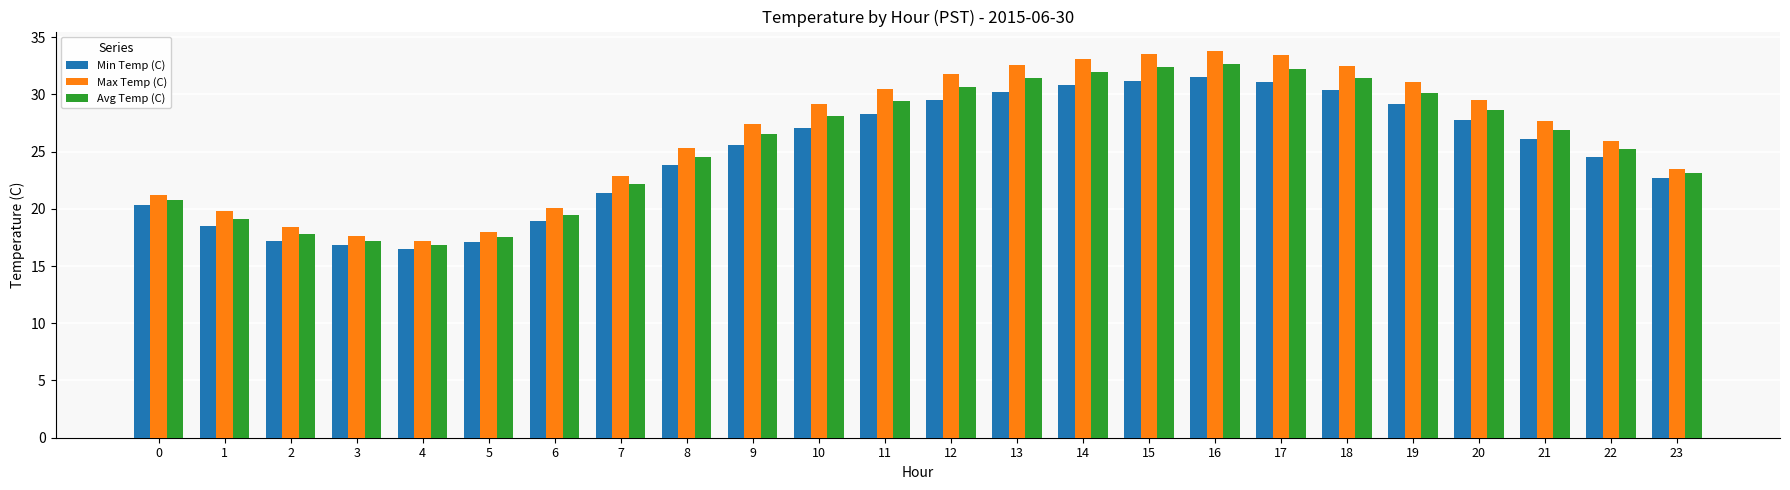

Which series has the widest spread of values?

Max Temp (C)